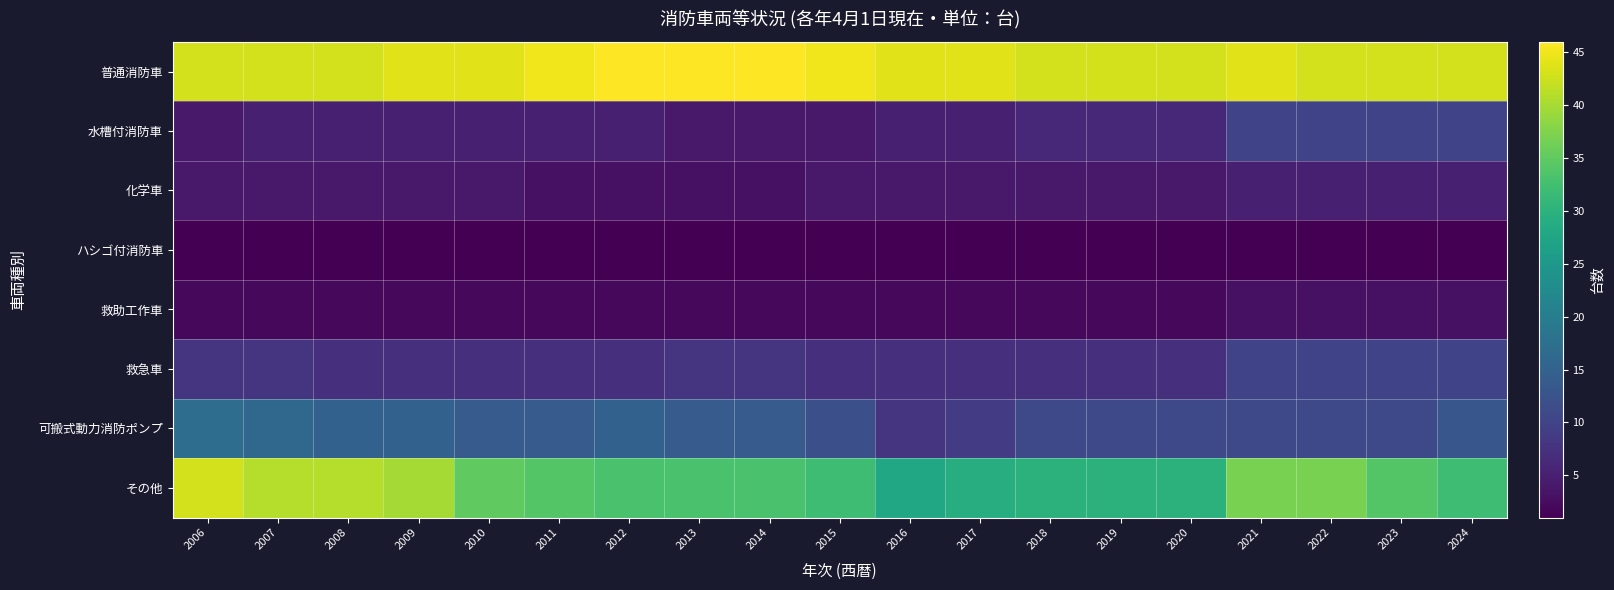

Which label corresponds to the smallest value in the chart?

2006